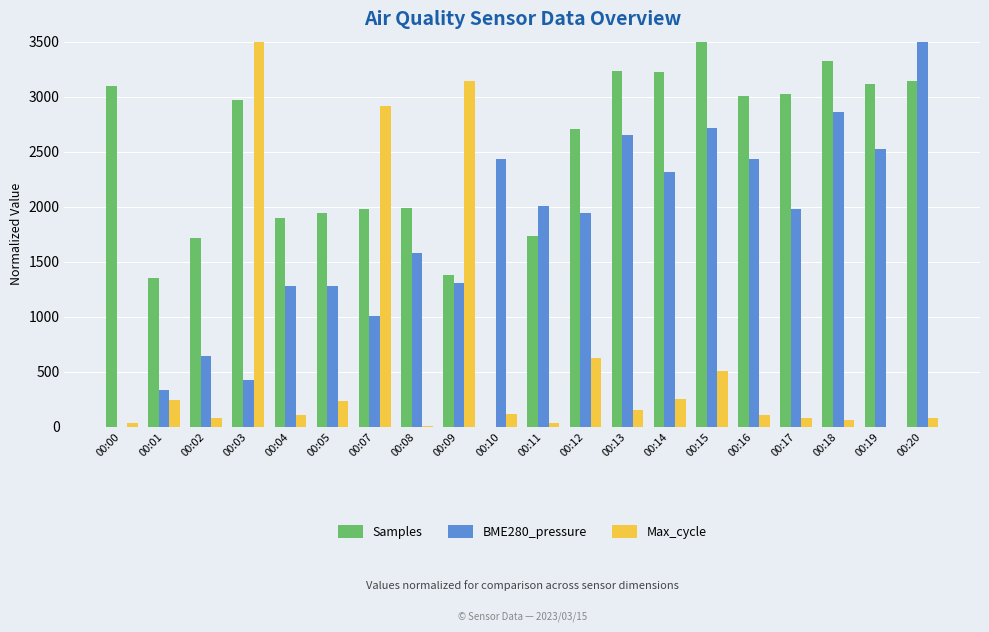

What is the total value across all series at 00:15?

6715.5